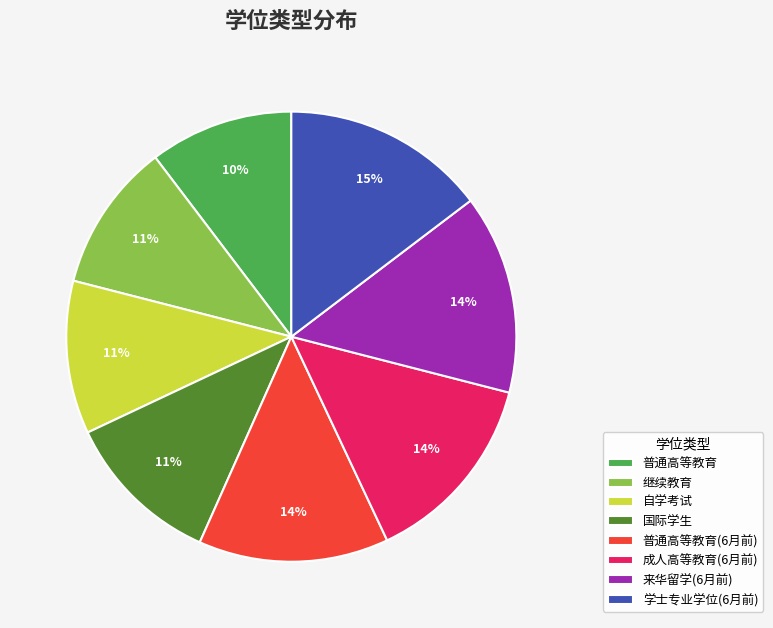

Is it true that 普通高等教育(6月前) is 14% of the pie?

True